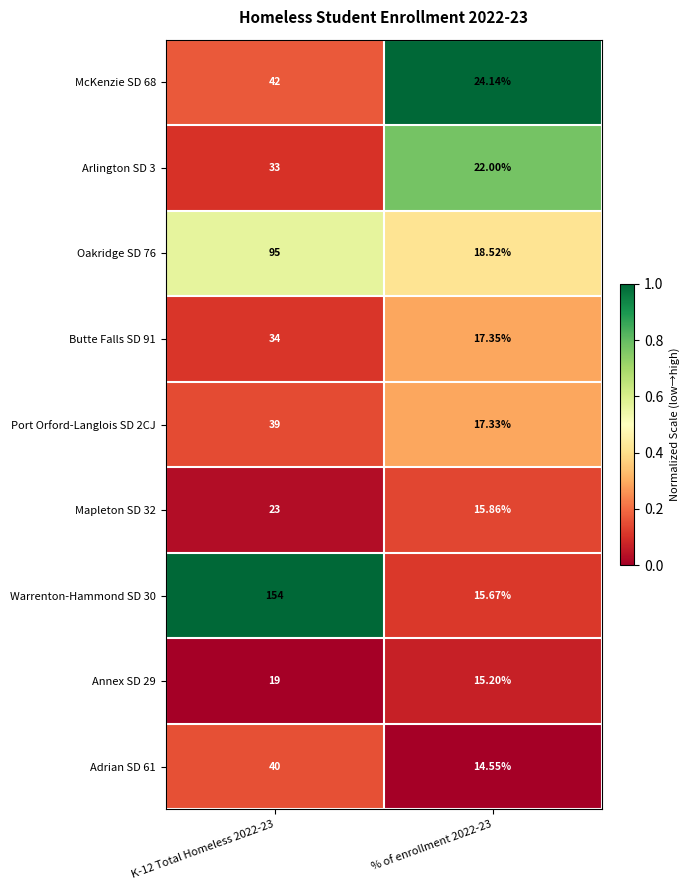

How many series are shown in this chart?

9